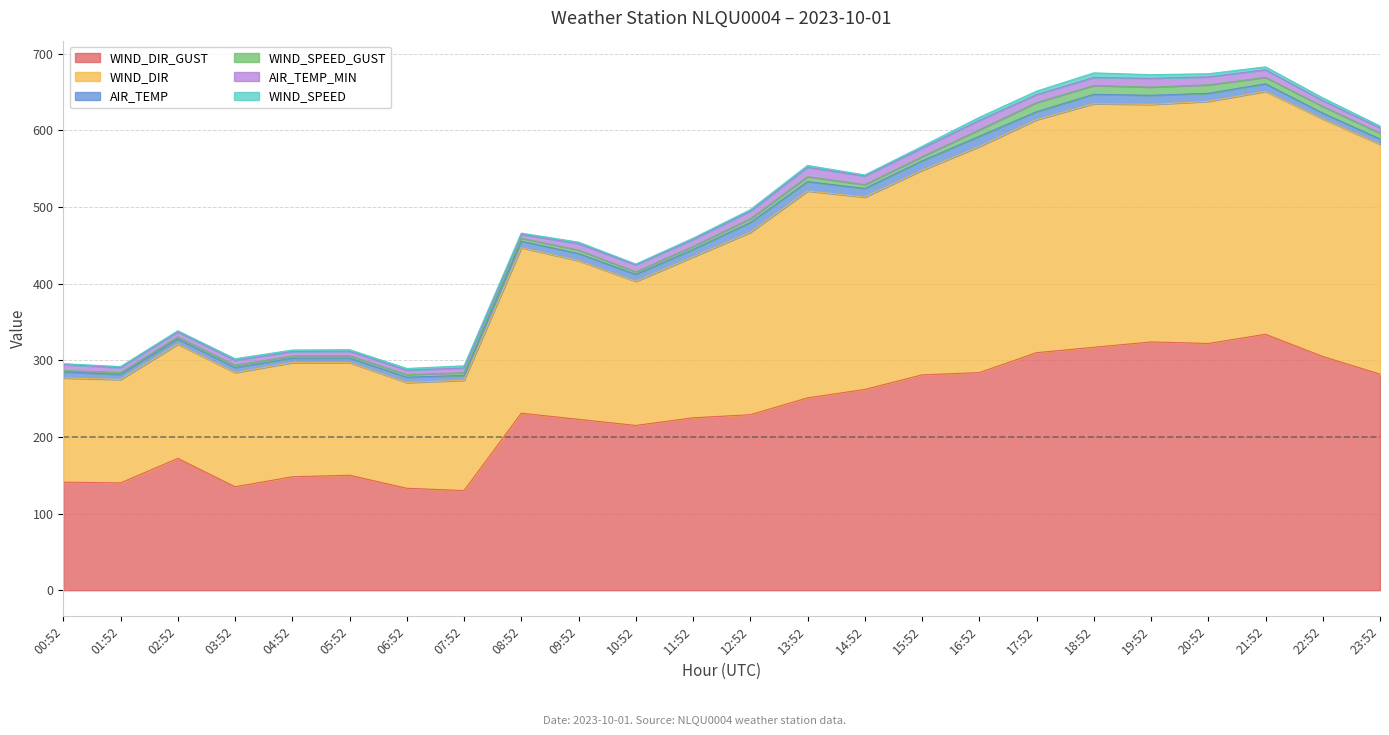

What is the lowest value of the WIND_SPEED series?

1.1